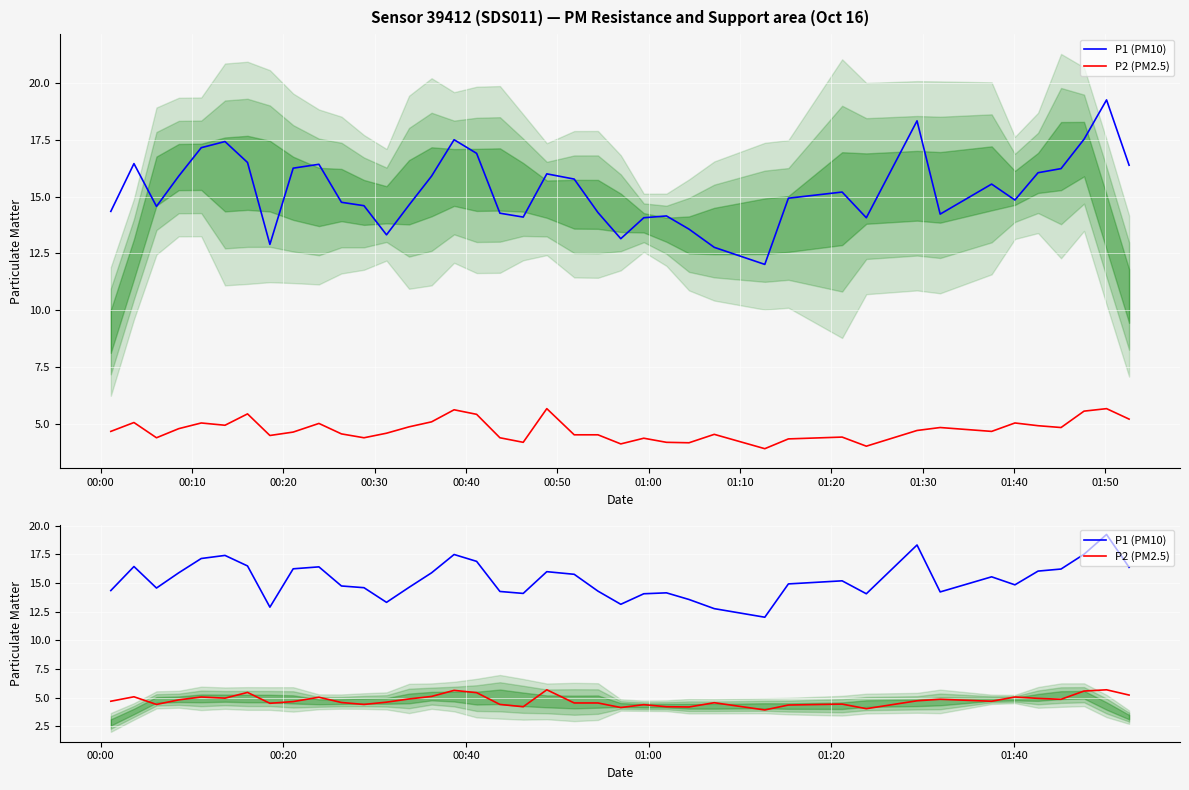

List the series in order of their overall mean, lowest first.

P2 (PM2.5), P1 (PM10)